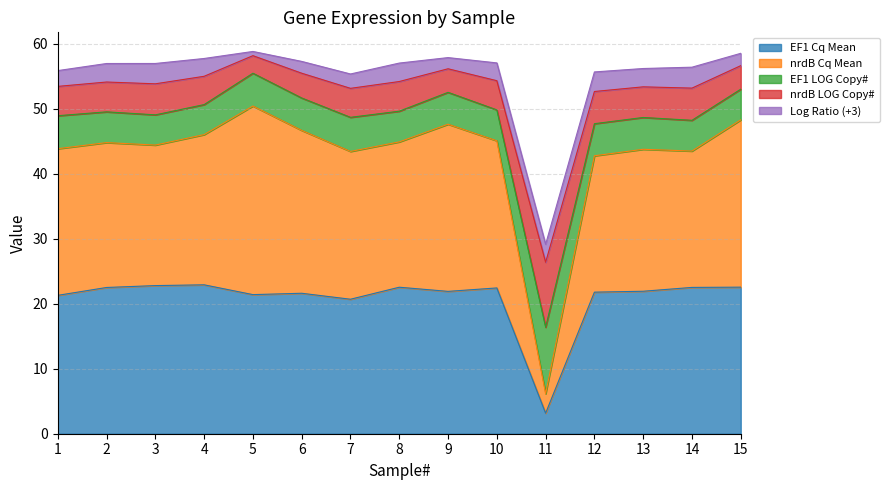

What is the minimum value shown in the chart?

3.2